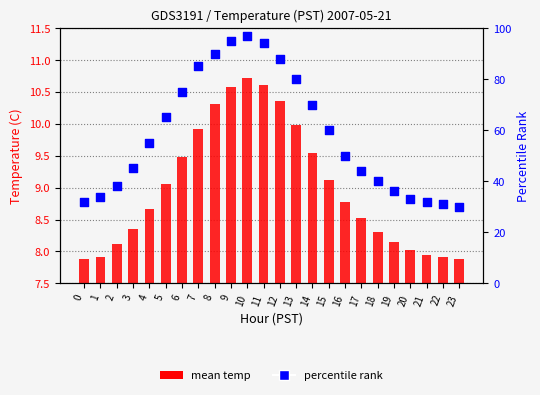

At which category is the sum across all series the highest?

10